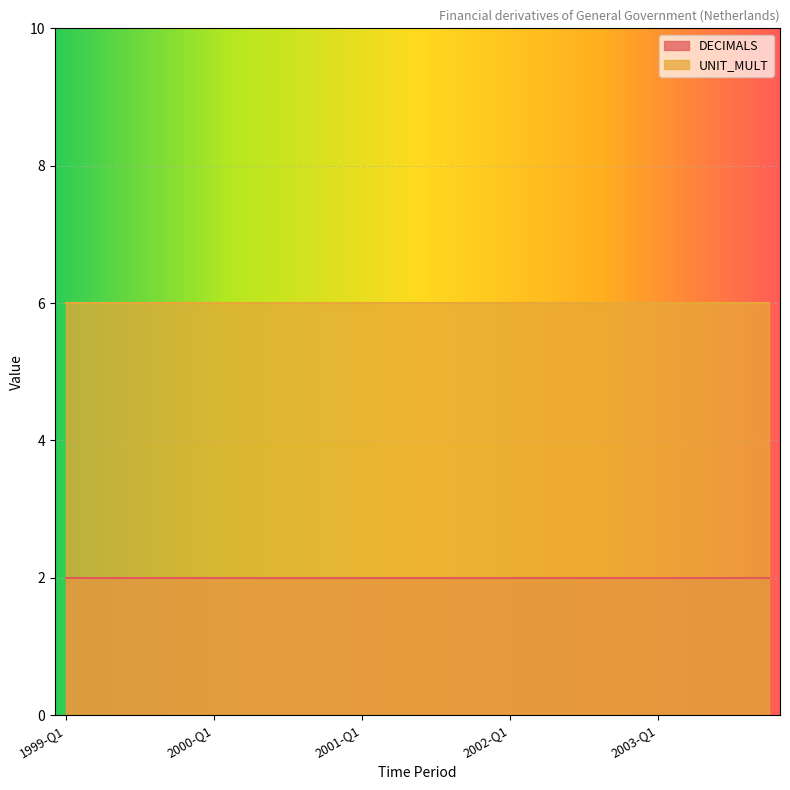

What is the value of the UNIT_MULT point at the 6th from the left?

6